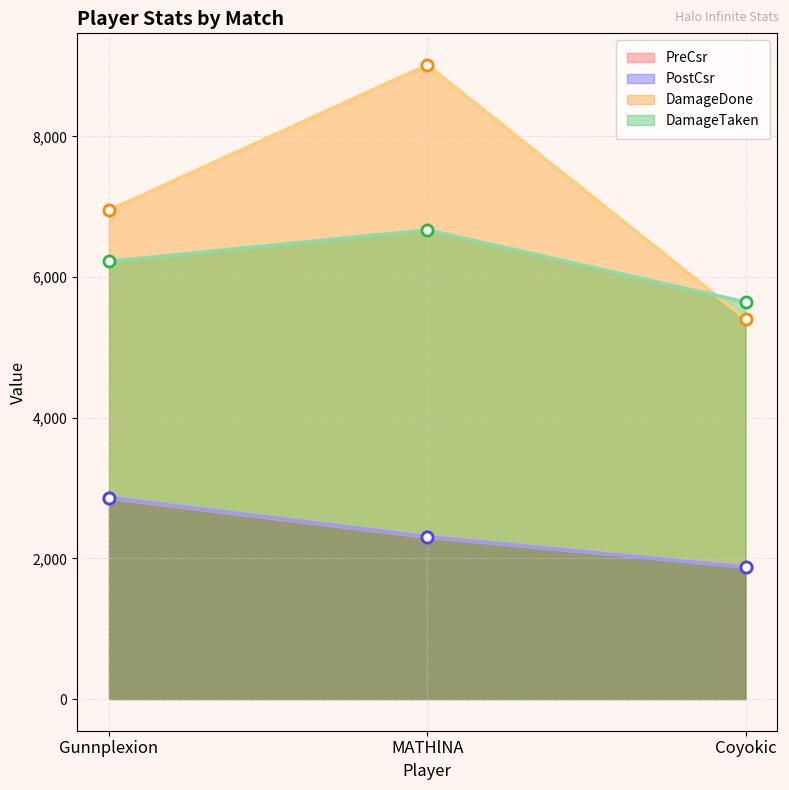

What is the difference between the highest and lowest values at Coyokic?

3772